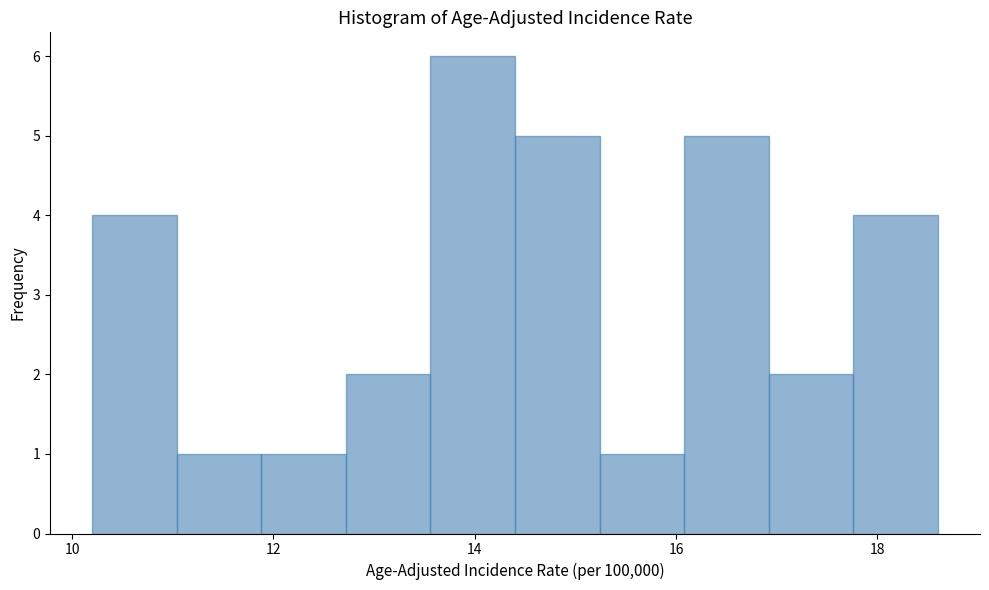

Over which range of the x-axis is the bar tallest?

13.56 to 14.40